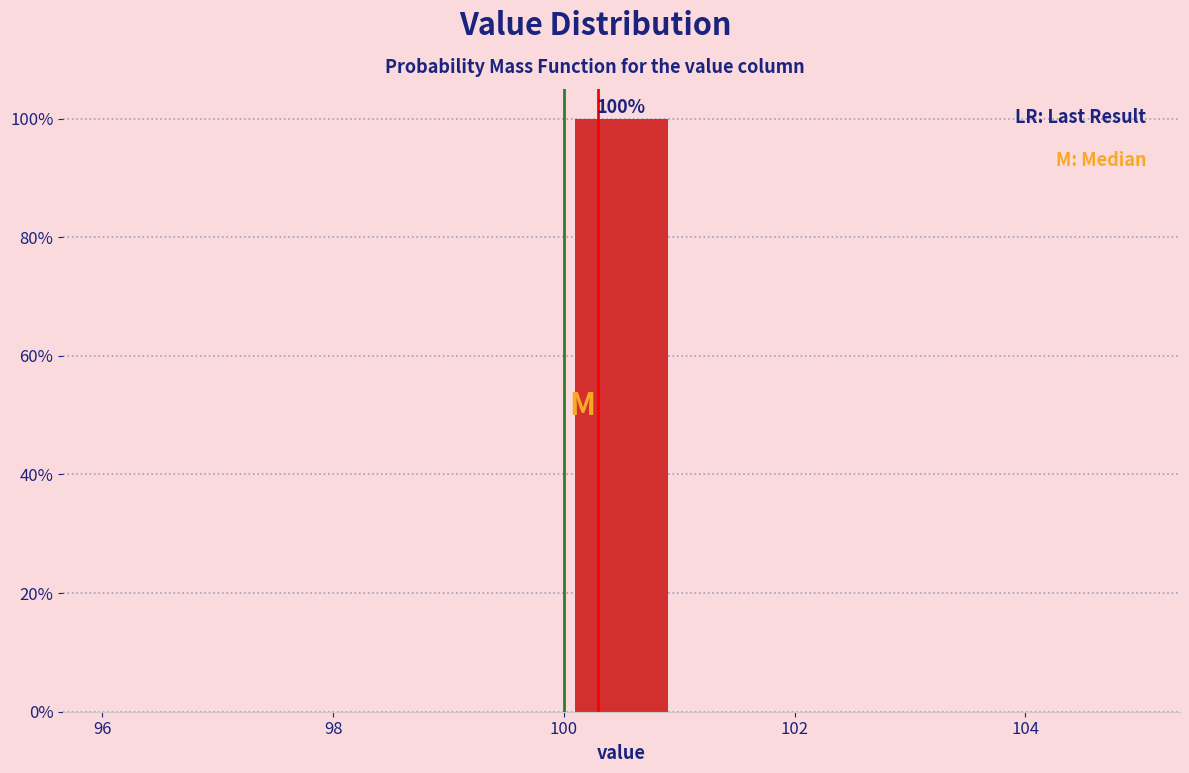

Over which range of the x-axis is the bar tallest?

100 to 101